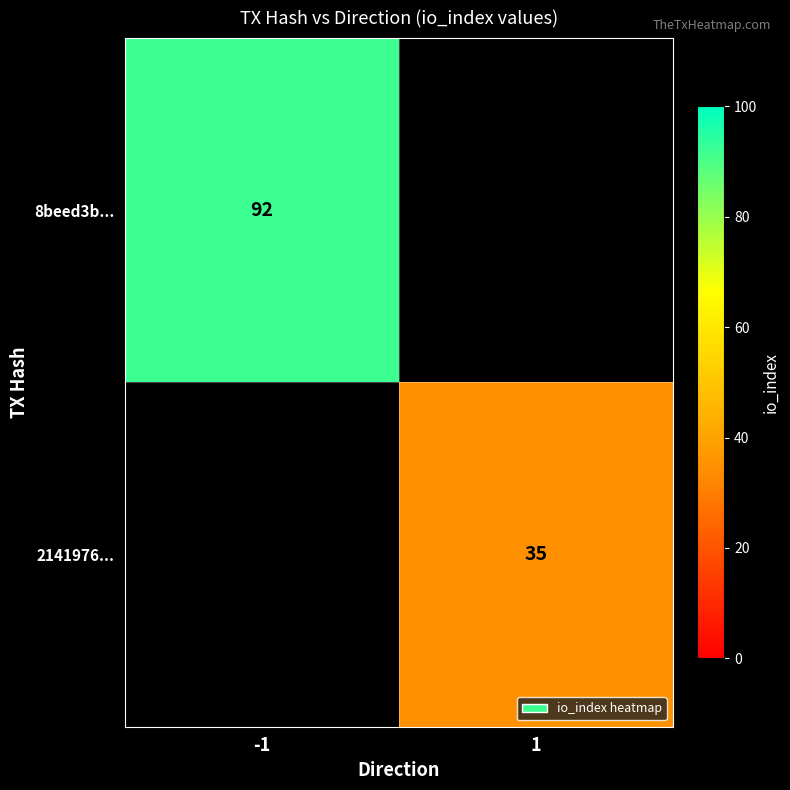

The 8beed3b... series shows 92 at -1. True or false?

True